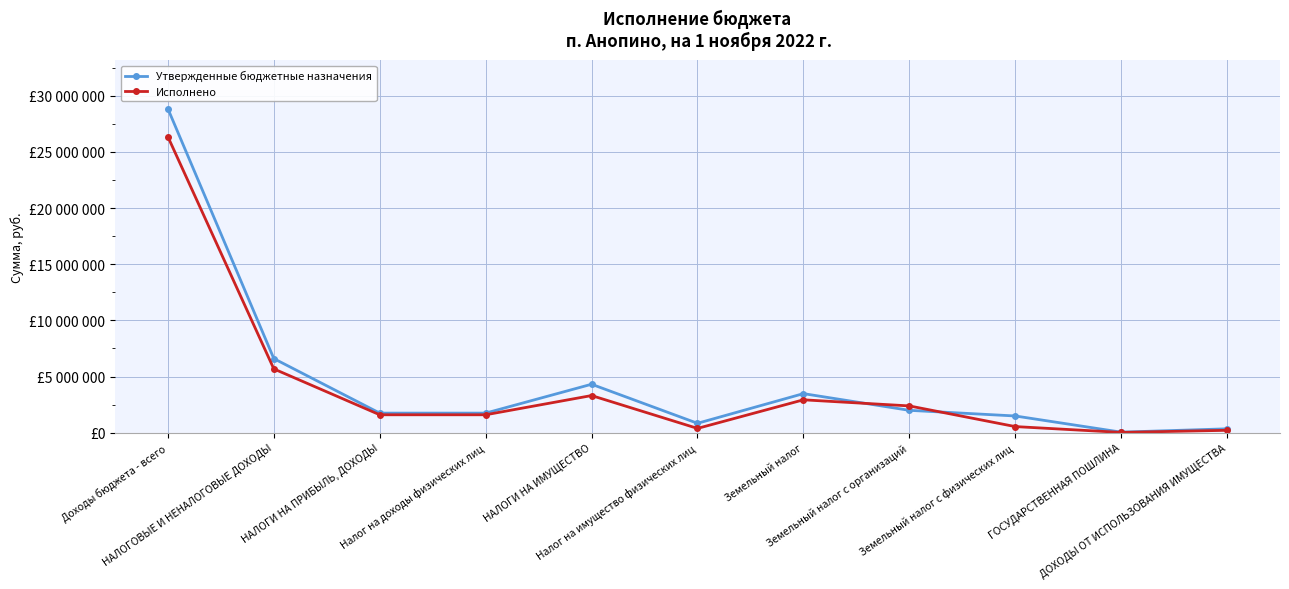

What are all the series names shown in the legend?

Утвержденные бюджетные назначения, Исполнено